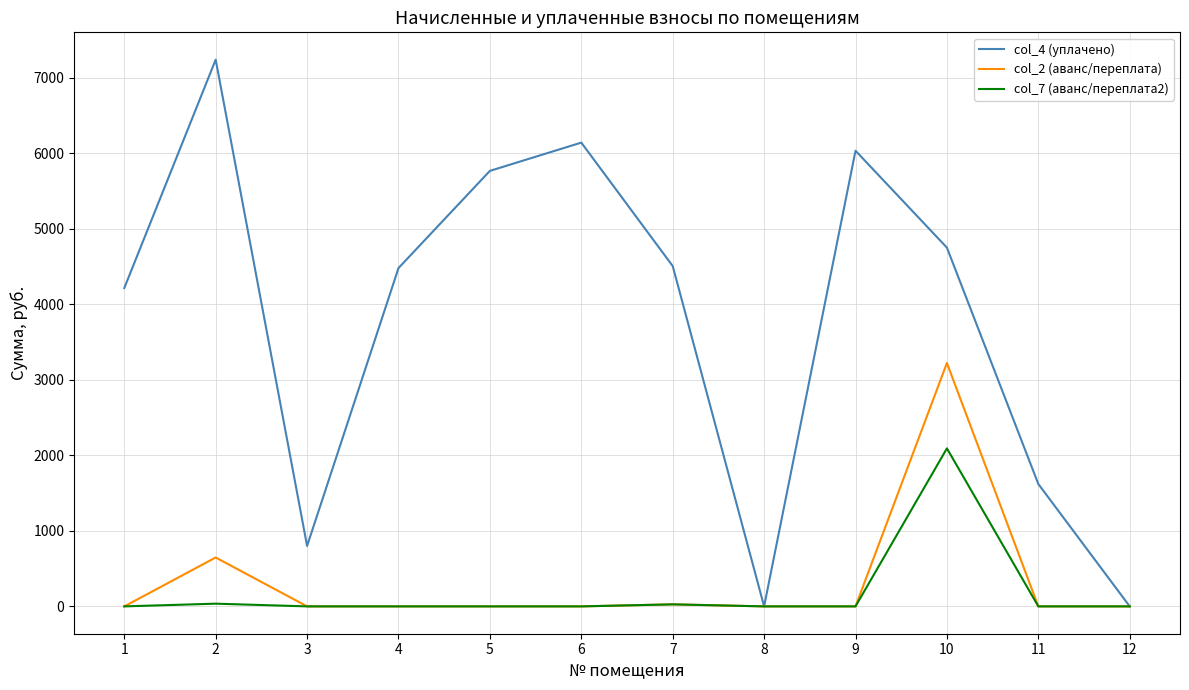

List the series in order of their peak value, highest first.

col_4 (уплачено), col_2 (аванс/переплата), col_7 (аванс/переплата2)